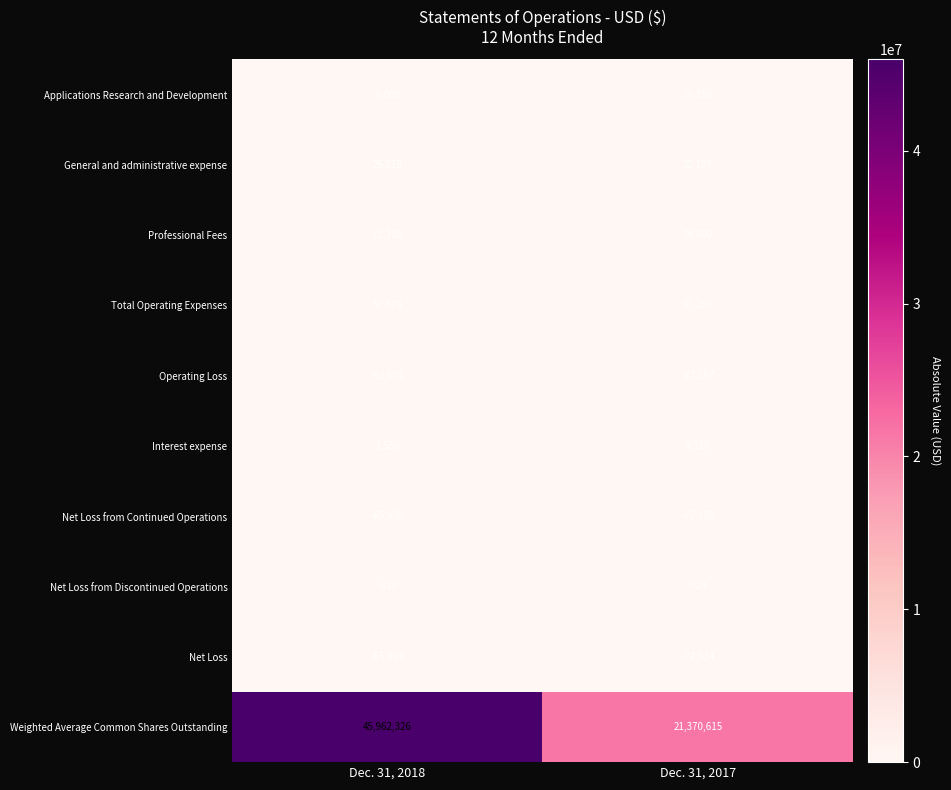

Where is Net Loss from Discontinued Operations nearest to the value -526?

Dec. 31, 2018